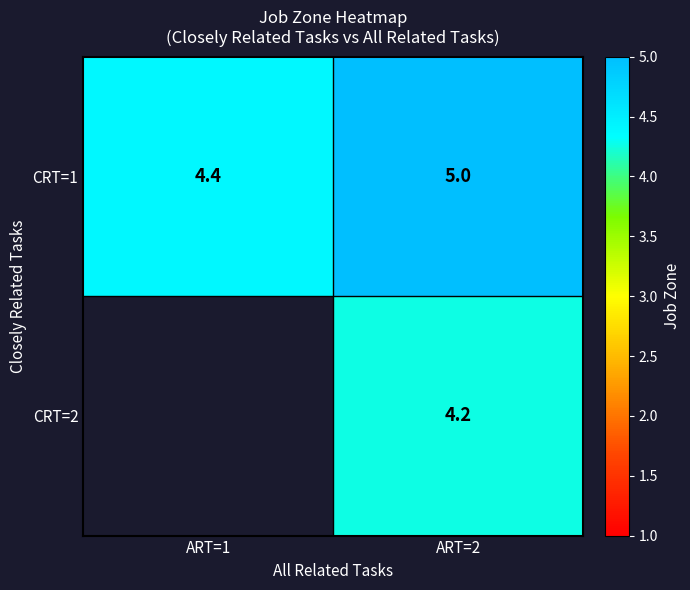

What is the difference between the CRT=1 values at ART=1 and ART=2?

0.6